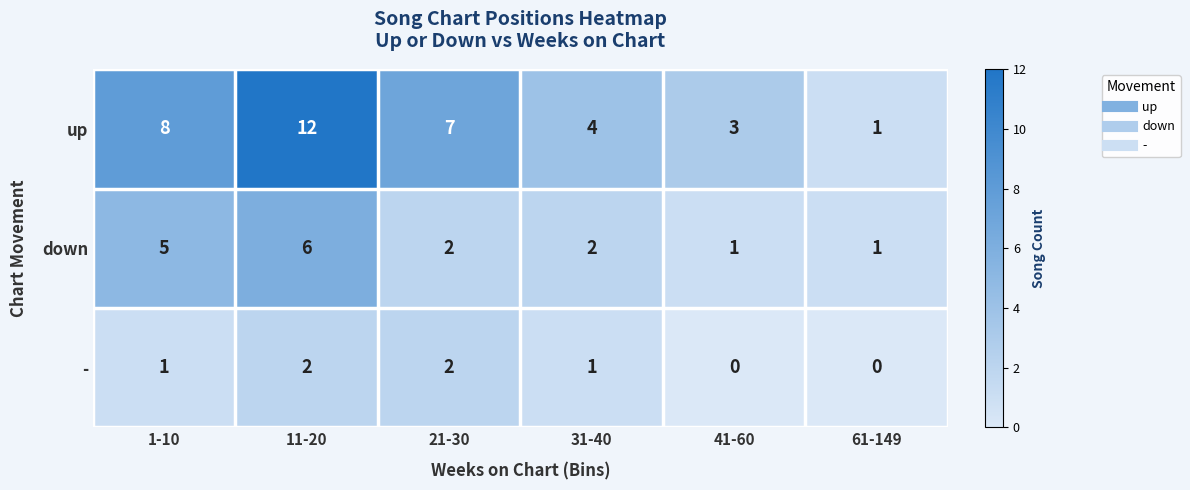

Which category has the lowest value in the up series?

61-149